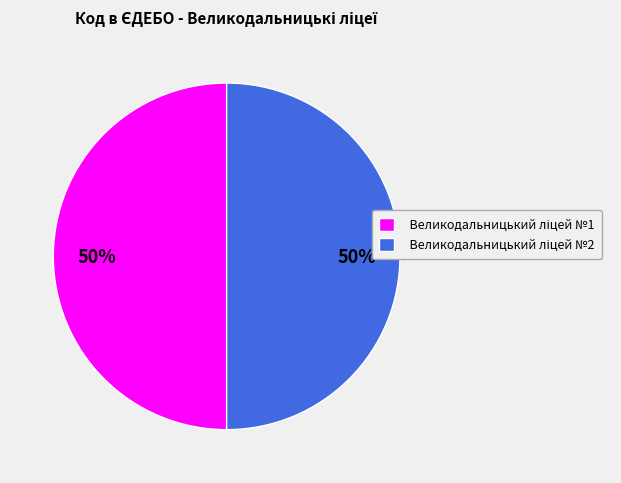

To the nearest percent, what is the average slice percentage?

50%